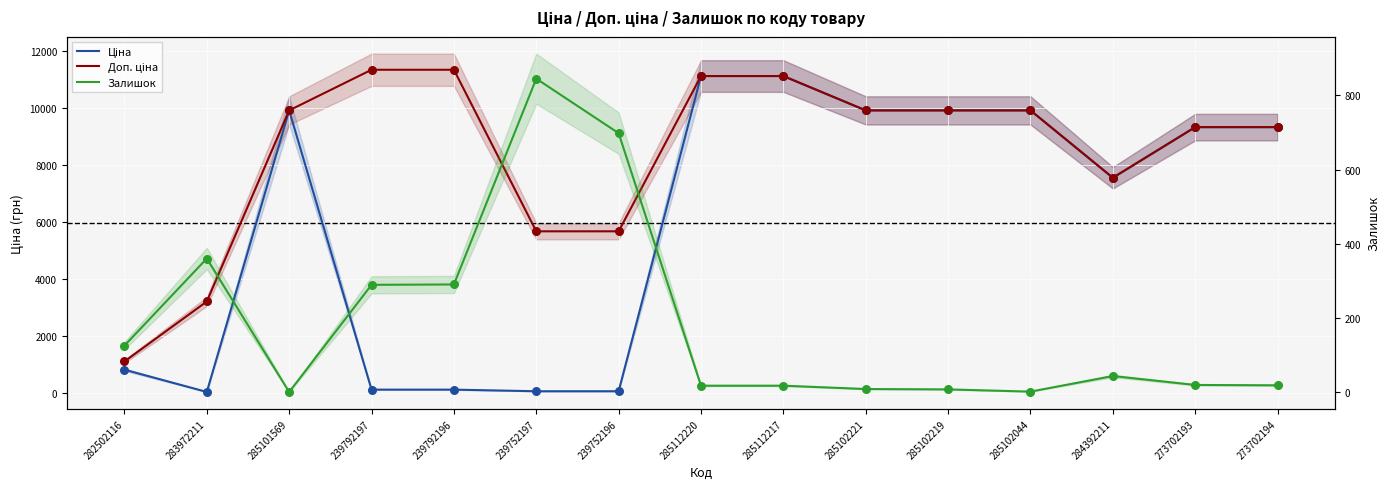

What is the total value across all series at 285112217?

22244.2